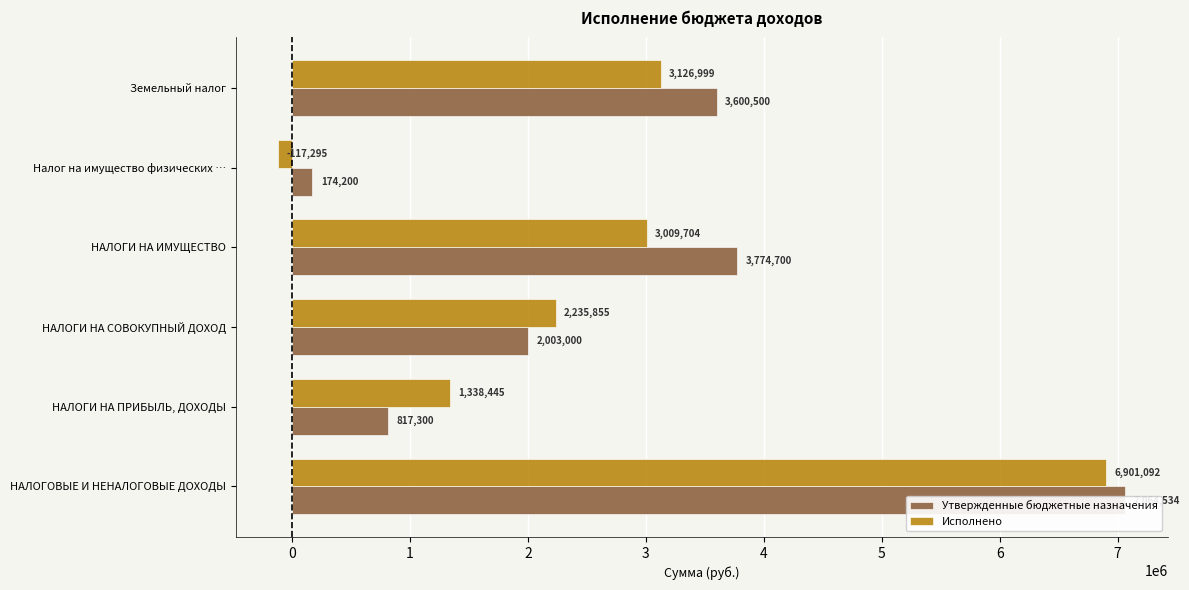

How many values in the Утвержденные бюджетные назначения series are below 3600500?

3